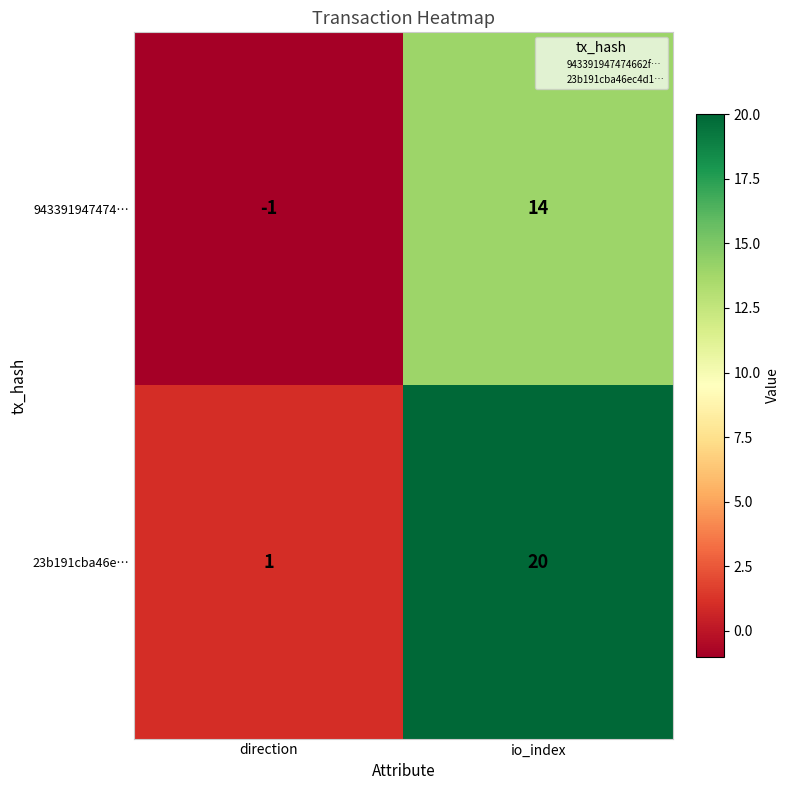

Is it true that 23b191cba46e… equals 20 at io_index?

True